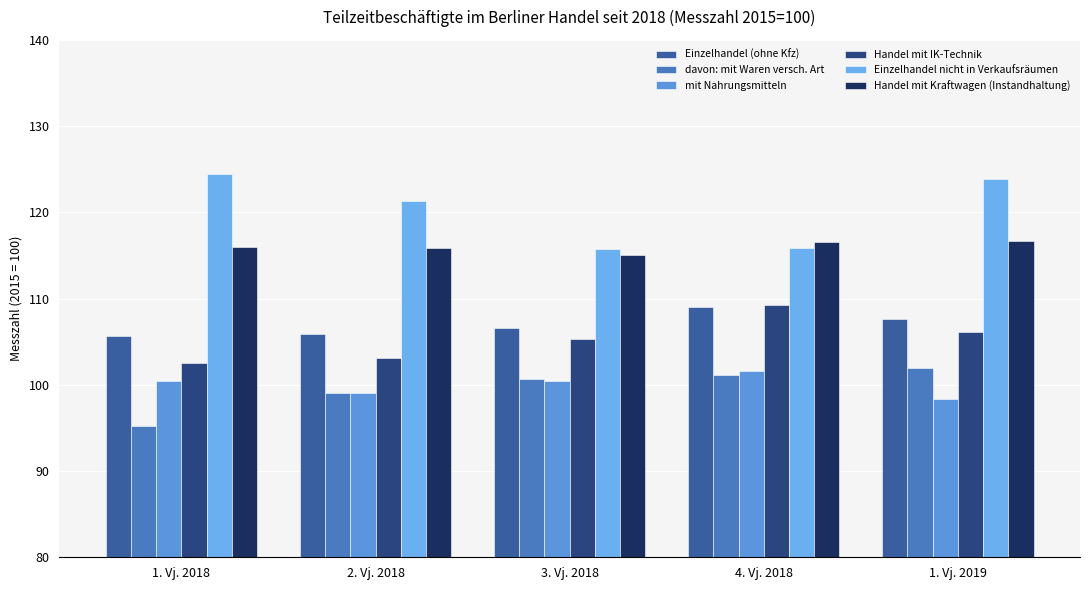

How many groups of bars are there?

5